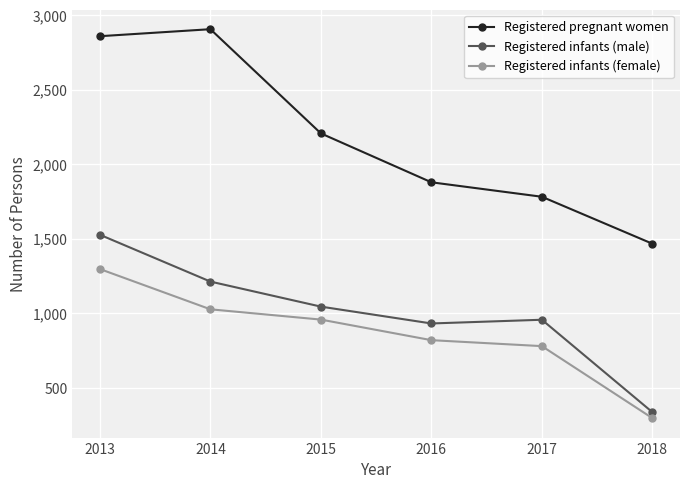

What is the difference between the highest and lowest values at 2013?

1562